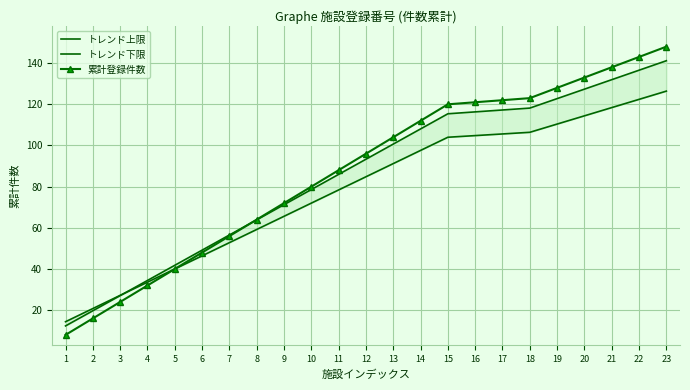

True or false: 累計登録件数 has more than 2 interior local peaks.

False